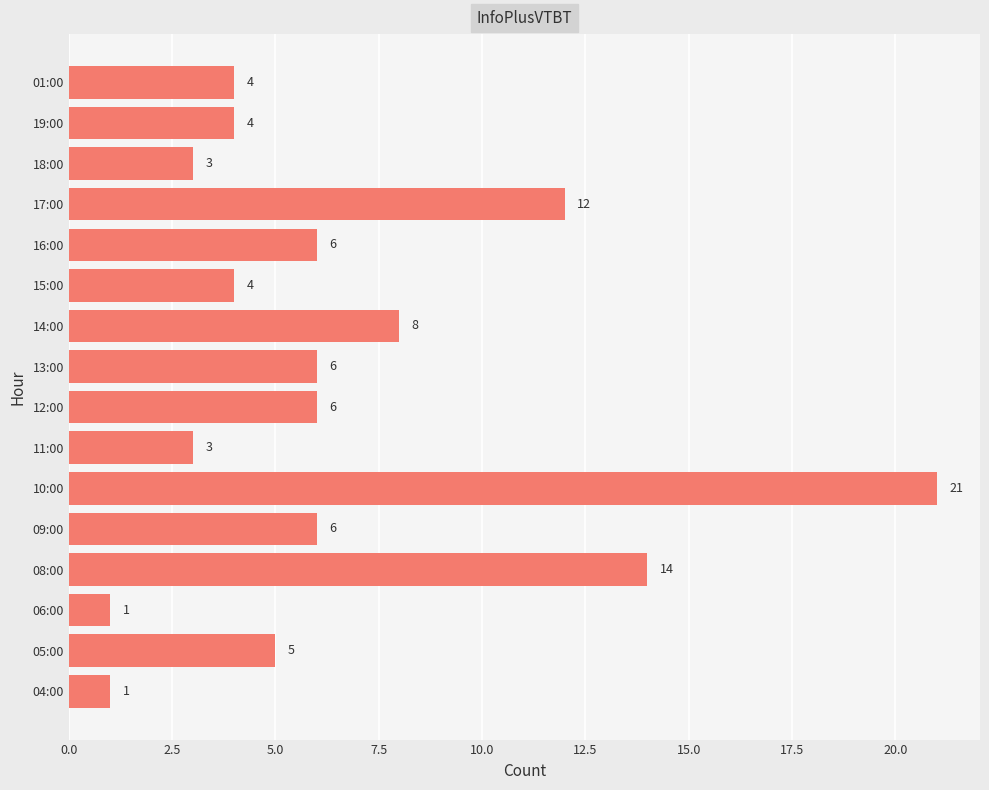

Is it true that the value at 09:00 is 6?

True